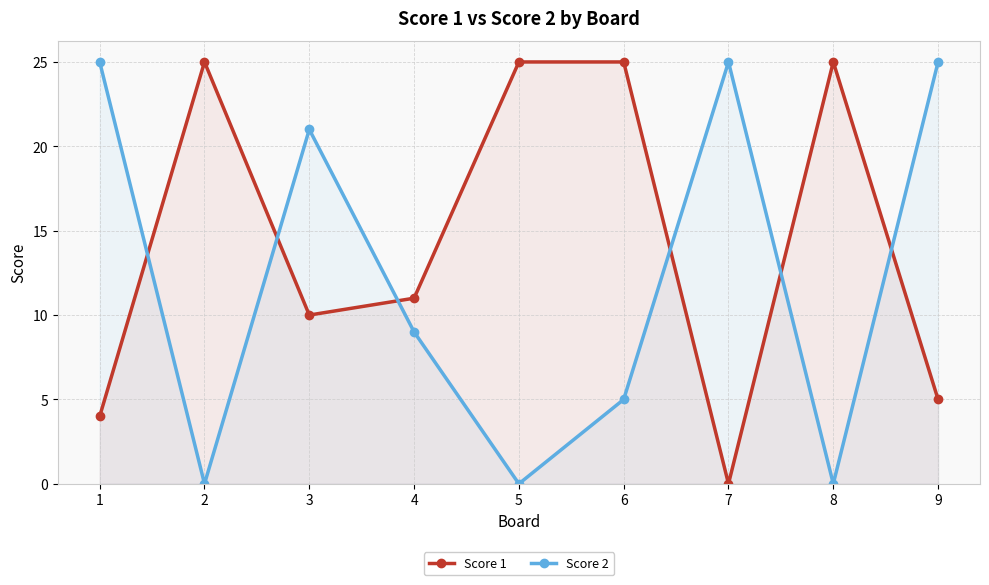

True or false: Score 1 has a value of 35 at 8.

False